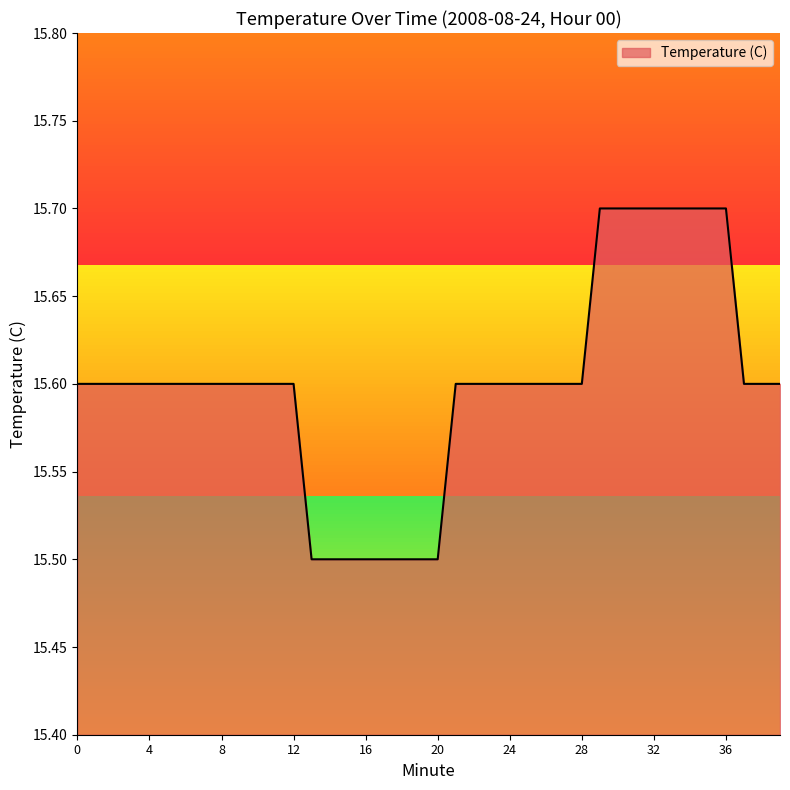

What is the difference between the second highest and minimum values?

0.2